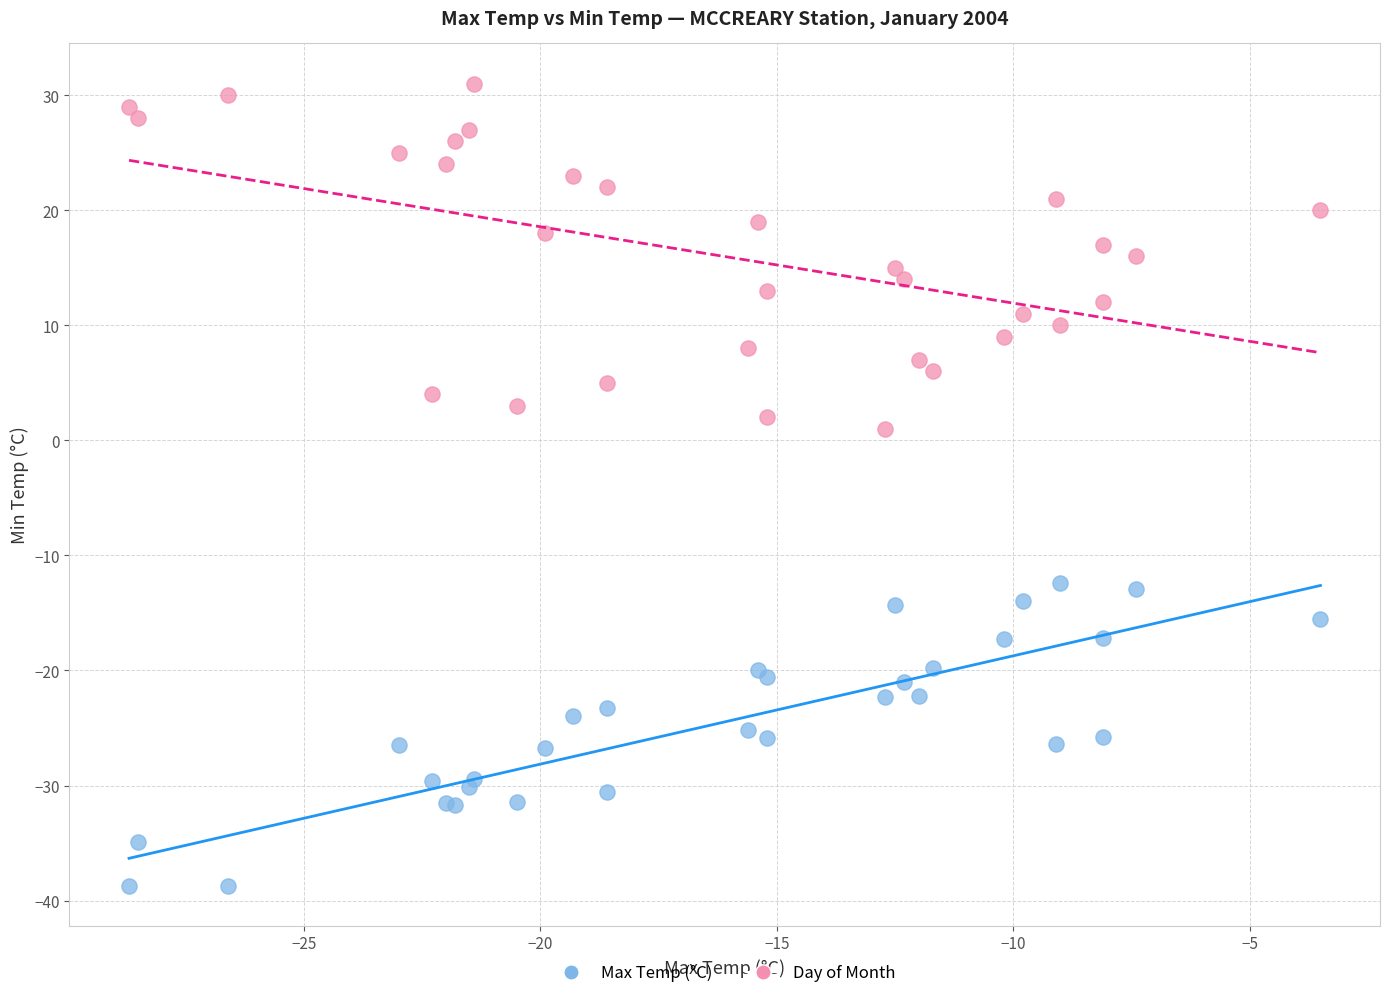

What are all the series names shown in the legend?

Max Temp (°C), Day of Month